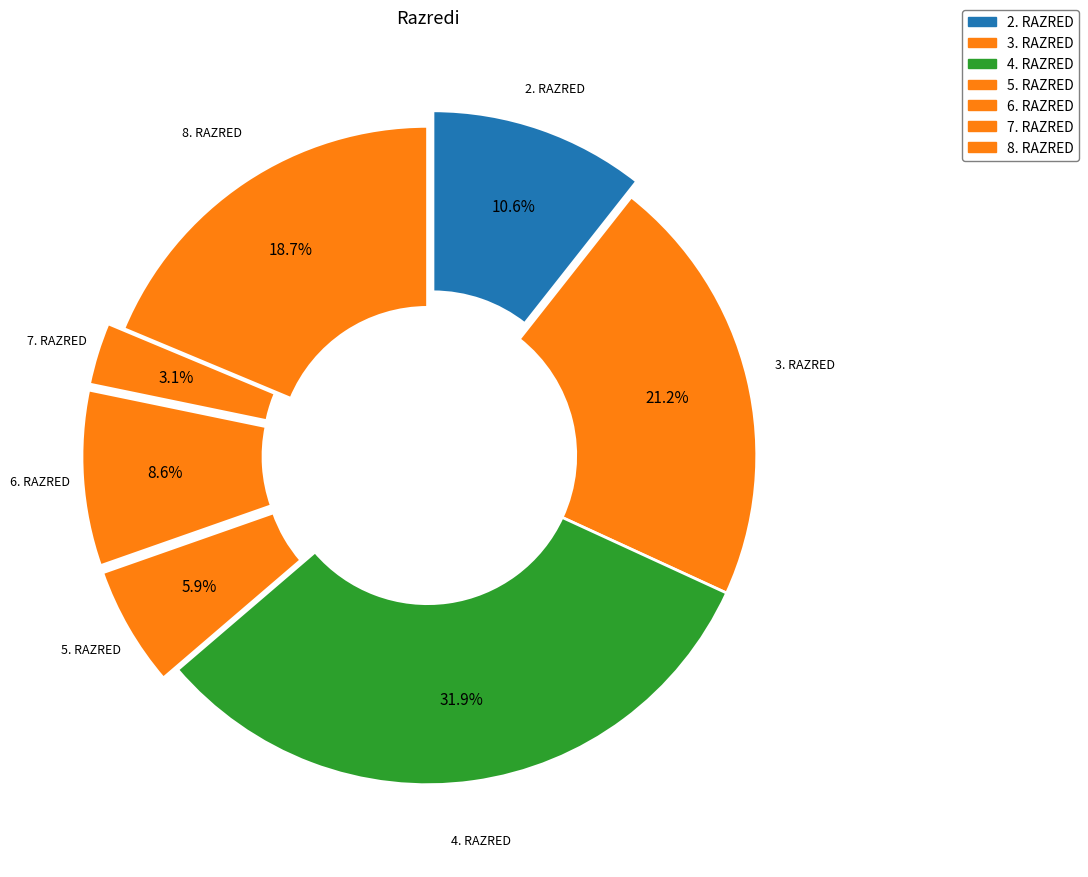

Count the number of slices in the pie.

7